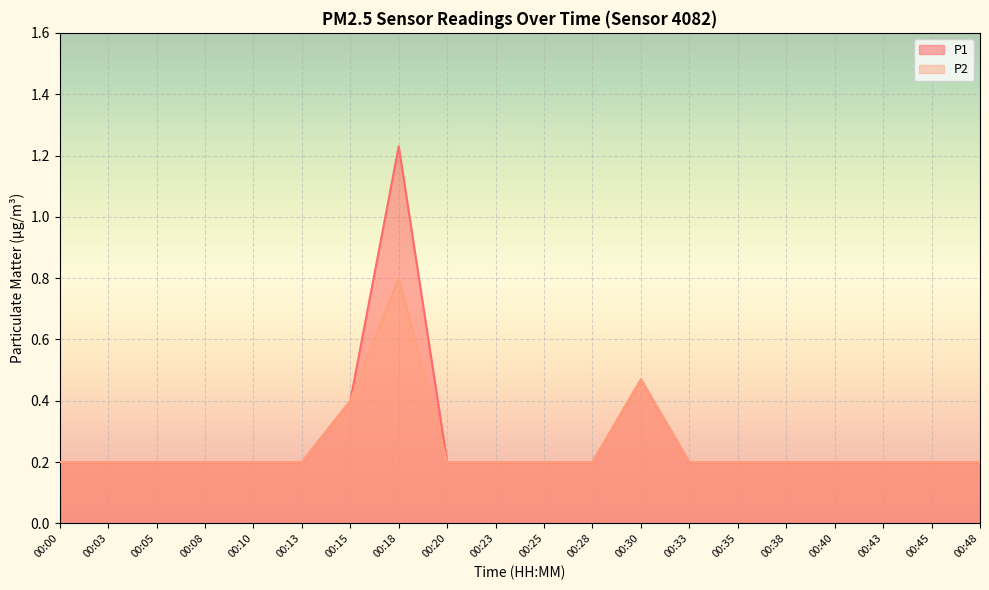

Reading right to left, extract all data points from this chart.

P1: 0.2	0.2	0.2	0.2	0.2	0.2	0.2	0.5	0.2	0.2	0.2	0.2	1.2	0.4	0.2	0.2	0.2	0.2	0.2	0.2
P2: 0.2	0.2	0.2	0.2	0.2	0.2	0.2	0.5	0.2	0.2	0.2	0.2	0.8	0.4	0.2	0.2	0.2	0.2	0.2	0.2